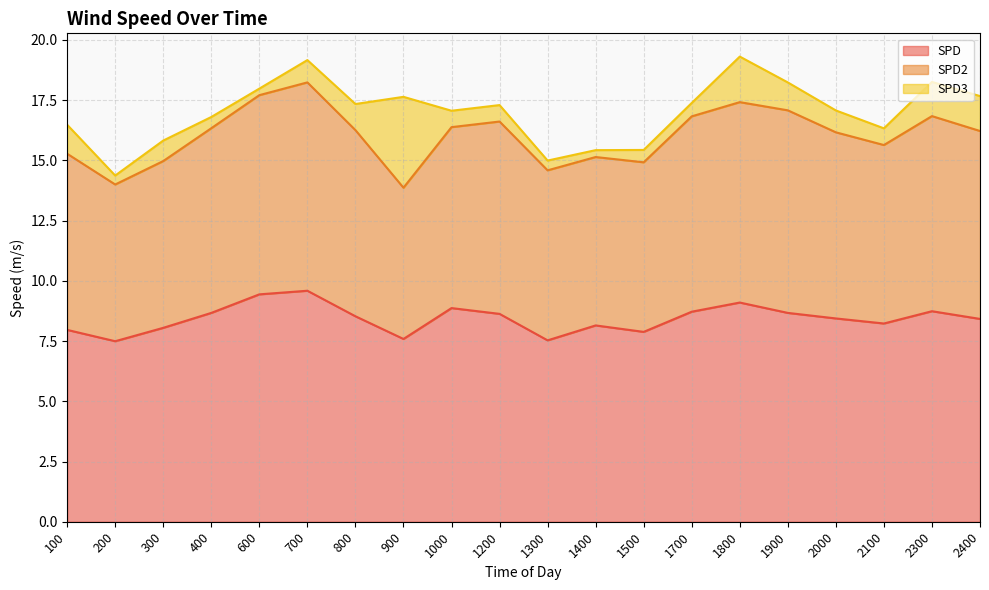

What is the value of the SPD point at the 10th from the left?

8.6